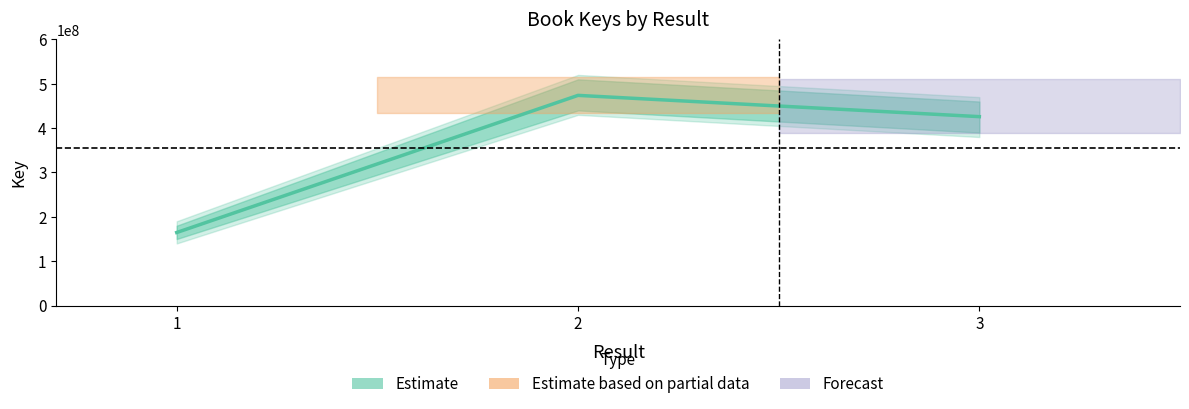

Approximately how many times larger is the value at 3 compared to 2?

0.9